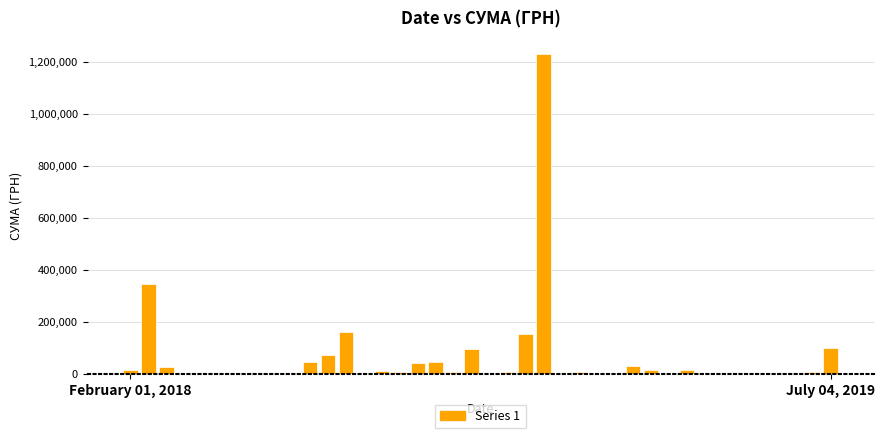

What is the greatest value displayed?

1230763.3